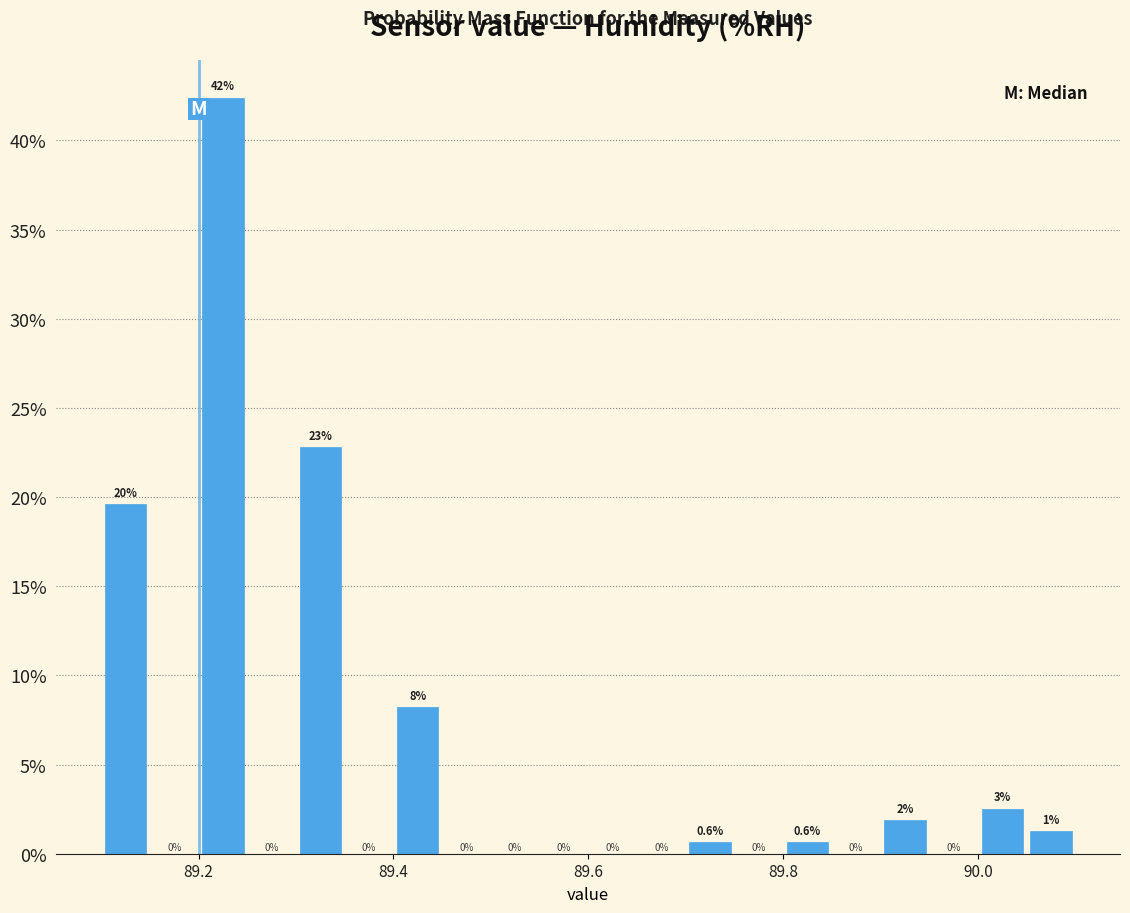

Around what value on the x-axis is the tallest bar? Give the approximate position of its centre, as read against the axis.

89.22